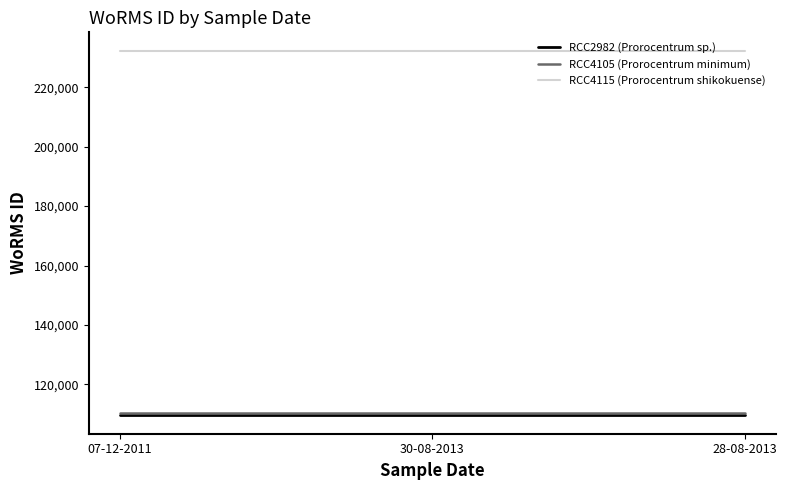

Which series has the largest total across all categories?

RCC4115 (Prorocentrum shikokuense)